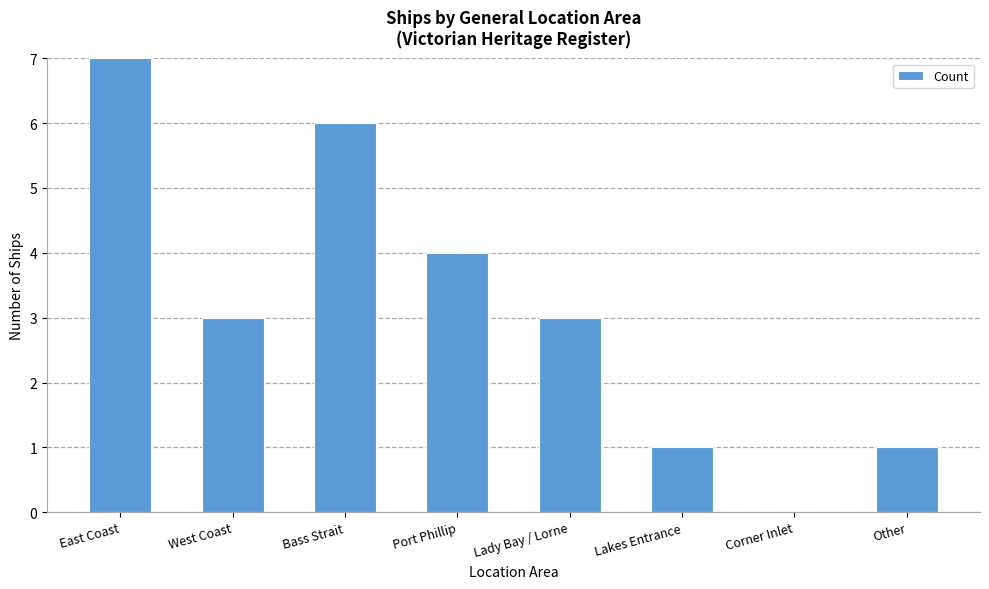

Reading left to right, transcribe all the data shown in this chart.

7	3	6	4	3	1	0	1